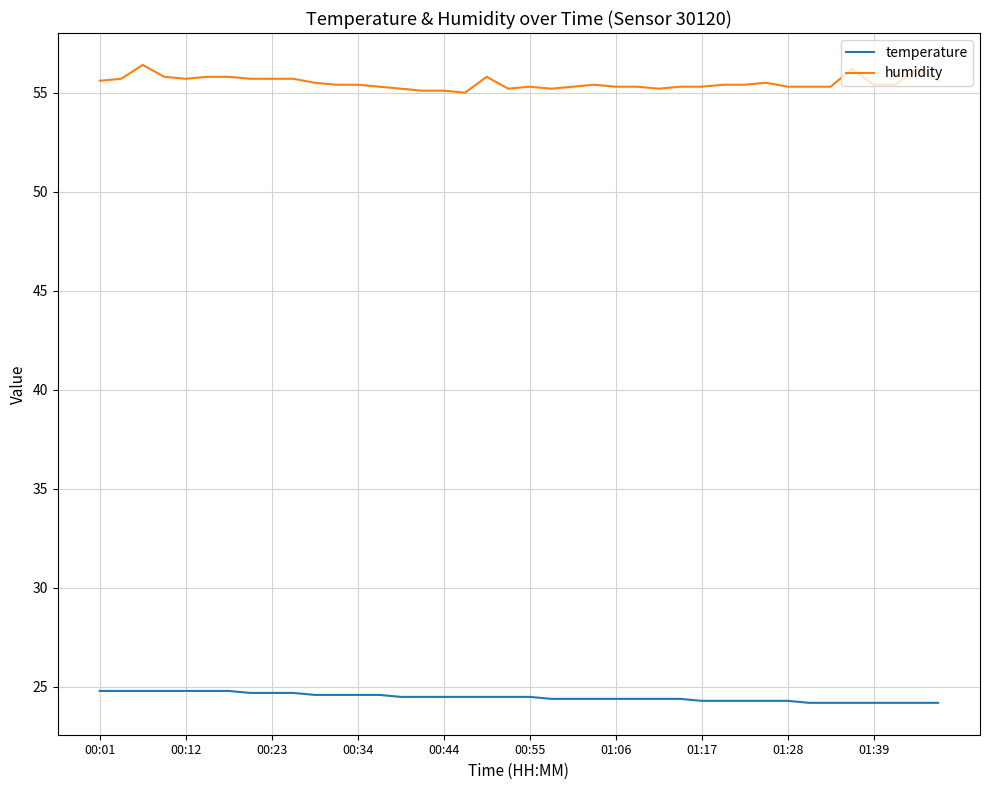

What is the difference between the maximum and minimum values in the humidity series?

1.4